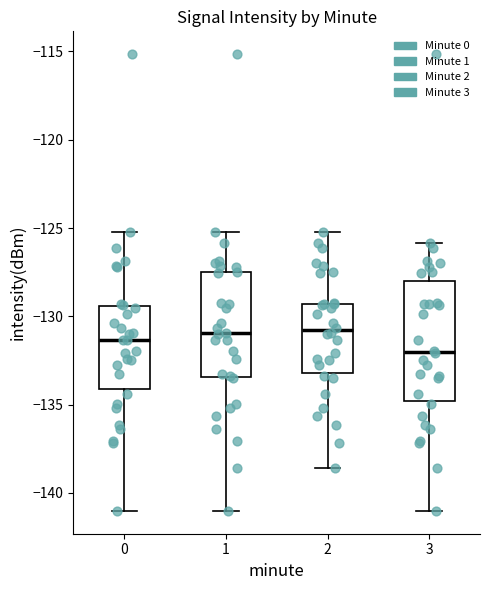

Which box is the tallest, from its lower edge to its upper edge?

3